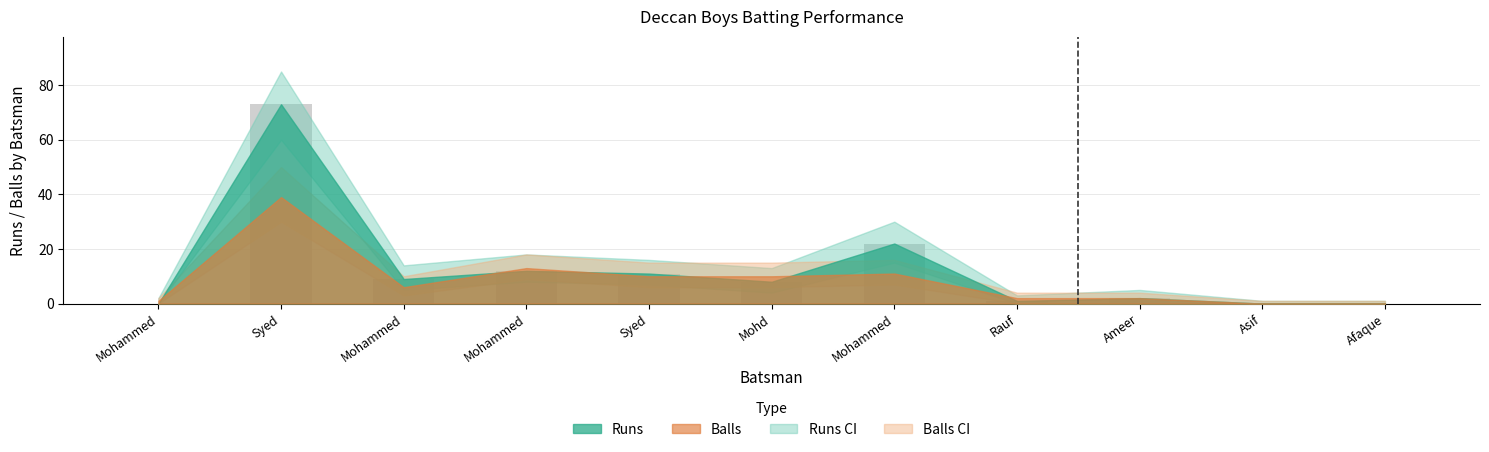

Are the bars horizontal?

No